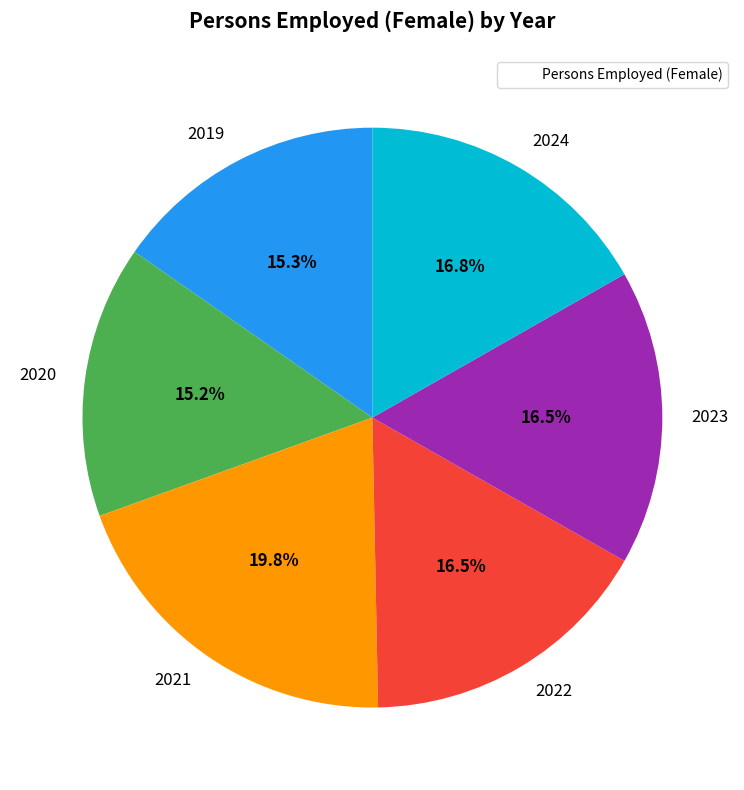

How many segments does this pie chart have?

6